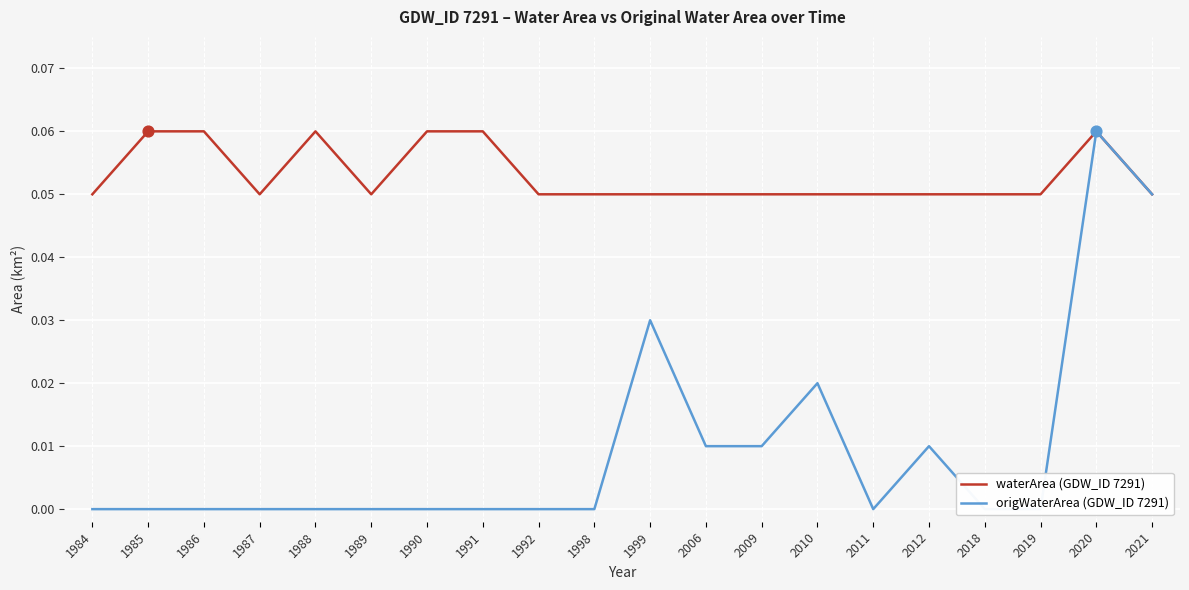

Which series has the largest total across all categories?

waterArea (GDW_ID 7291)